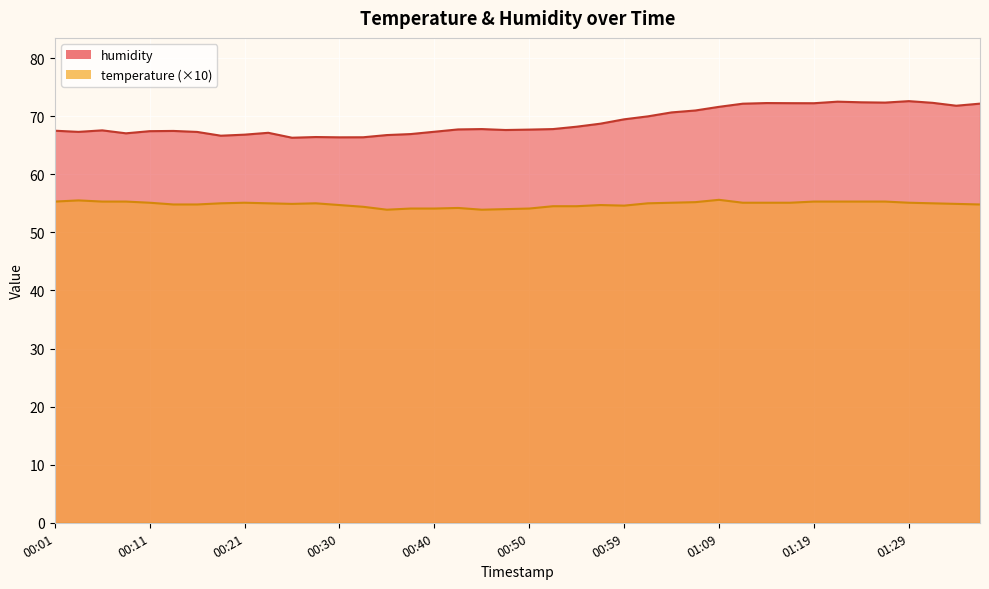

True or false: temperature and humidity cross at least once.

False